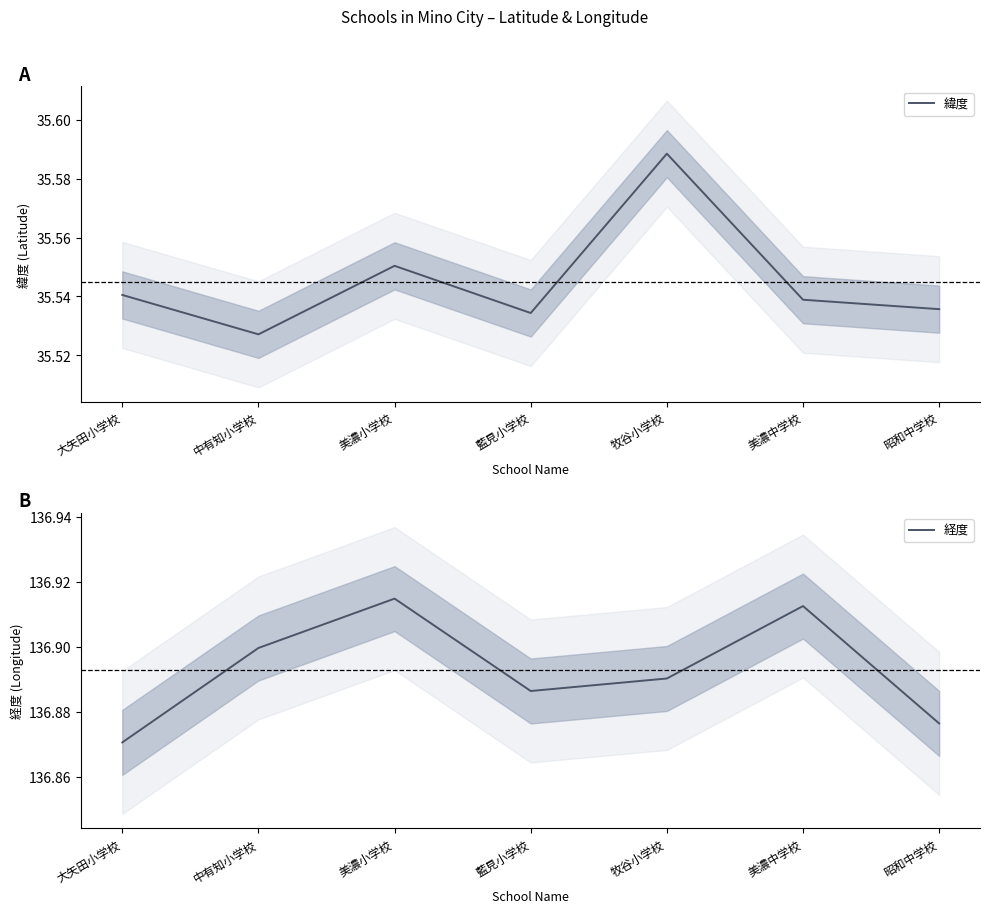

What is the difference between the maximum and second lowest values in the 緯度 series?

0.1